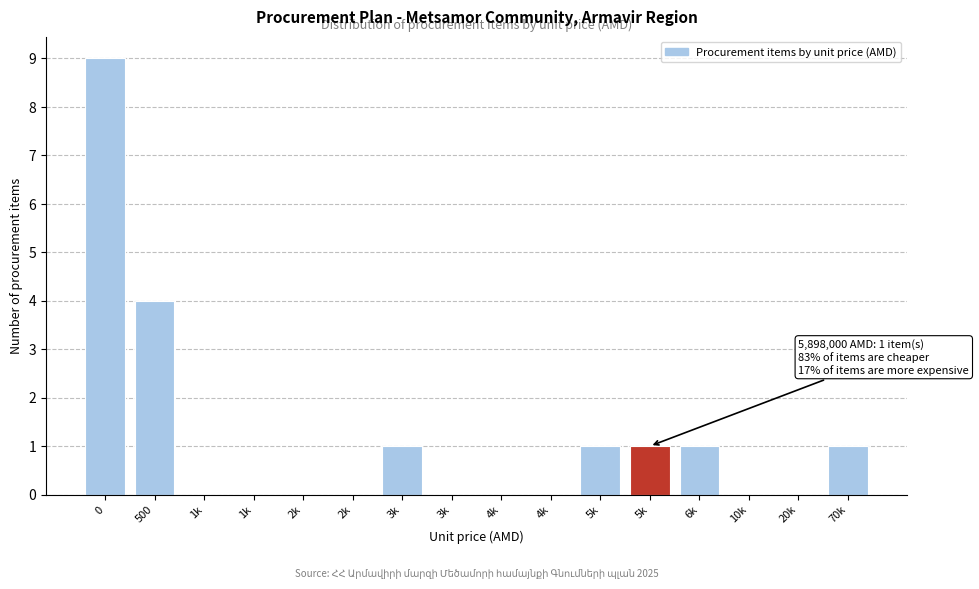

How many distinct data groups are displayed?

1